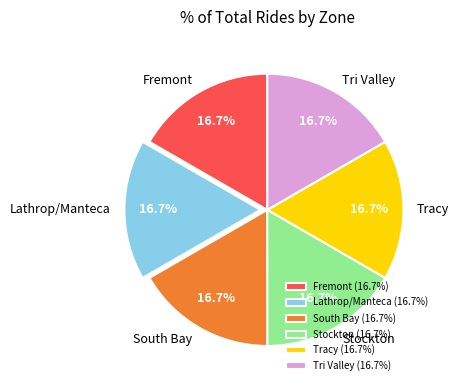

The Fremont slice represents 11% of the pie. True or false?

False